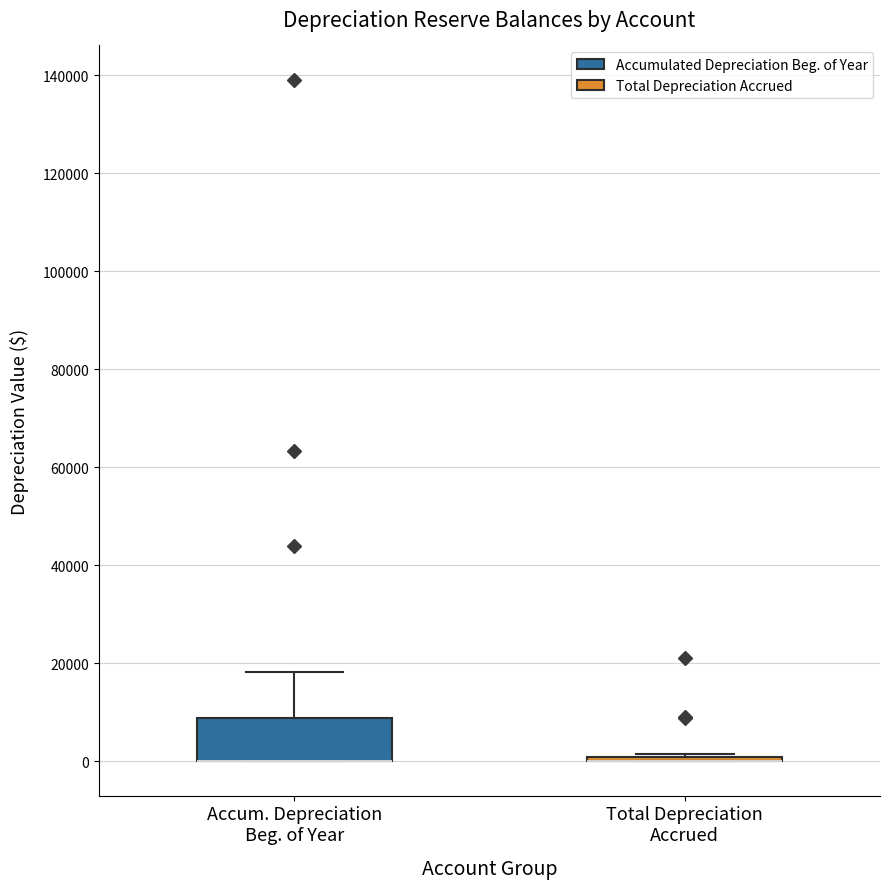

Where does the upper whisker of the box for Accum. Depreciation Beg. of Year end on the y-axis? The values are not printed on the chart, so give them approximately, as read against the axis.

18000